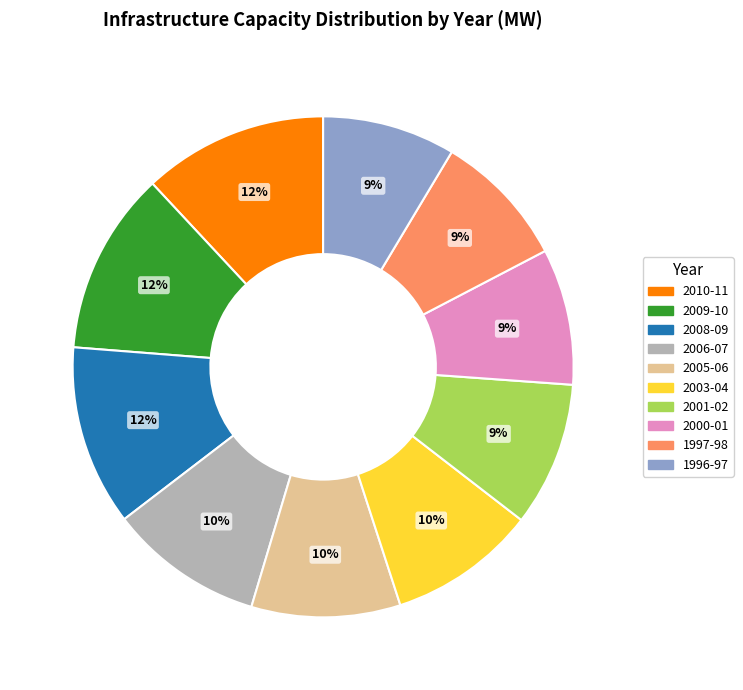

To the nearest percent, what is the difference between the largest and smallest slice percentages?

3%